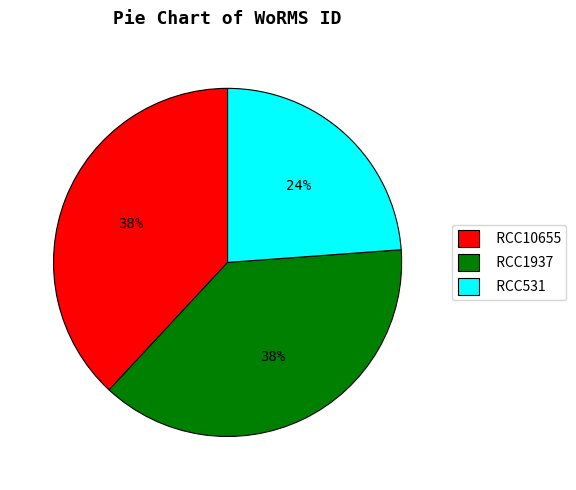

Is it true that RCC10655 is 30% of the pie?

False